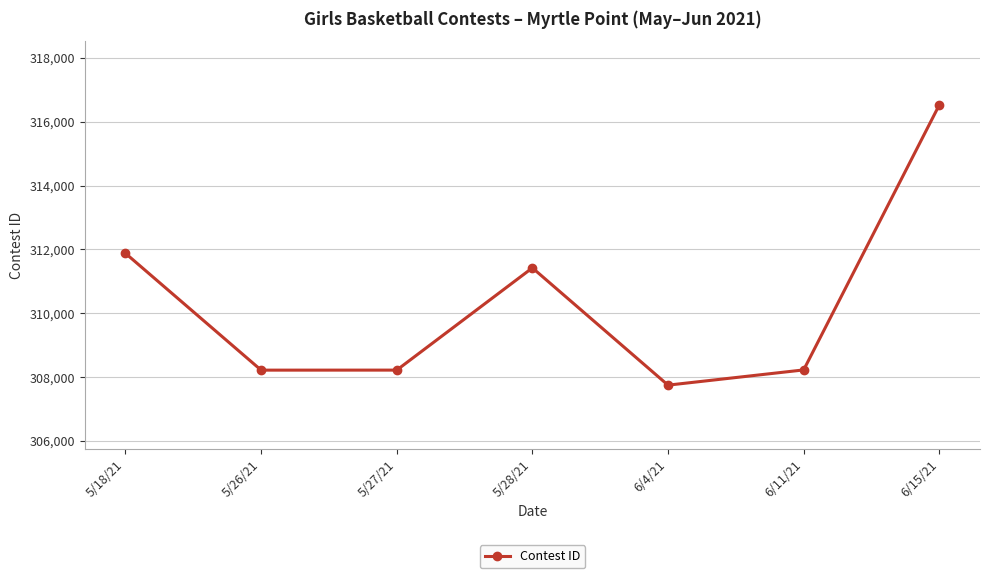

At which label does the data first exceed 308227?

5/18/21